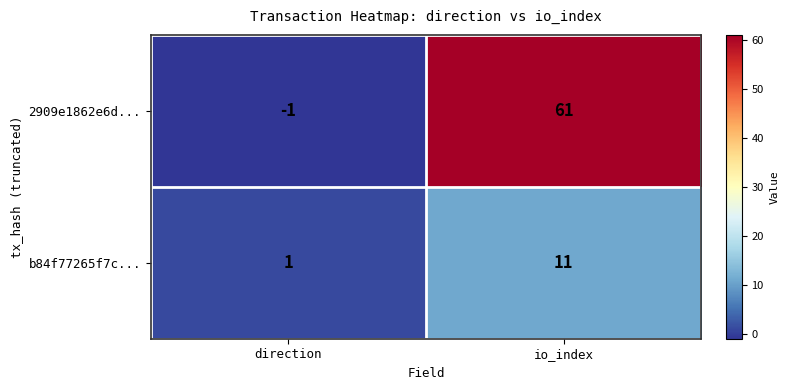

Which category has the highest value across all series?

io_index